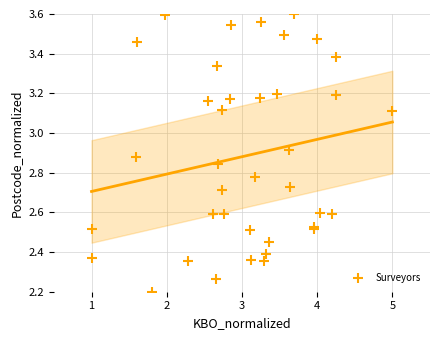

What Y value in the scatter plot is closest to 2?

2.2